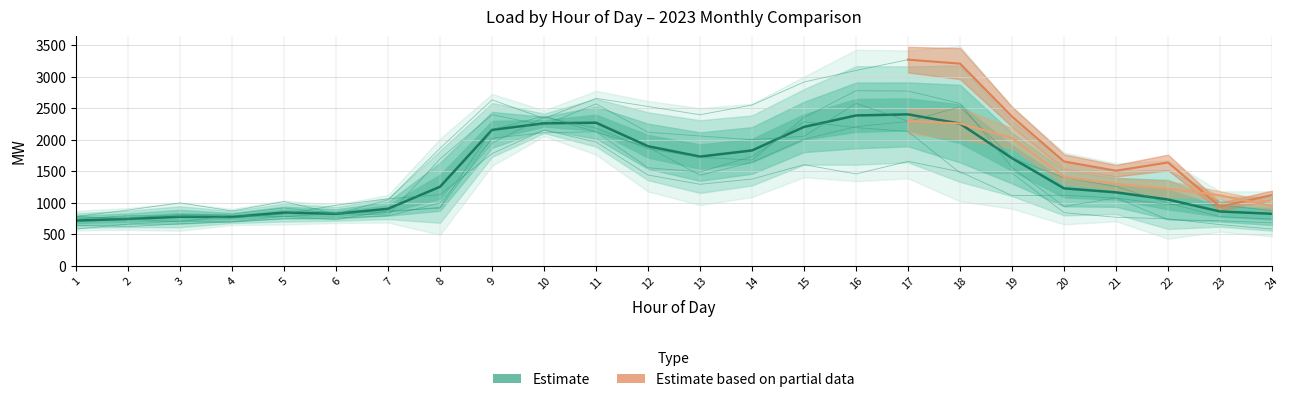

Which category has the lowest value in the Mar 2023 series?

1